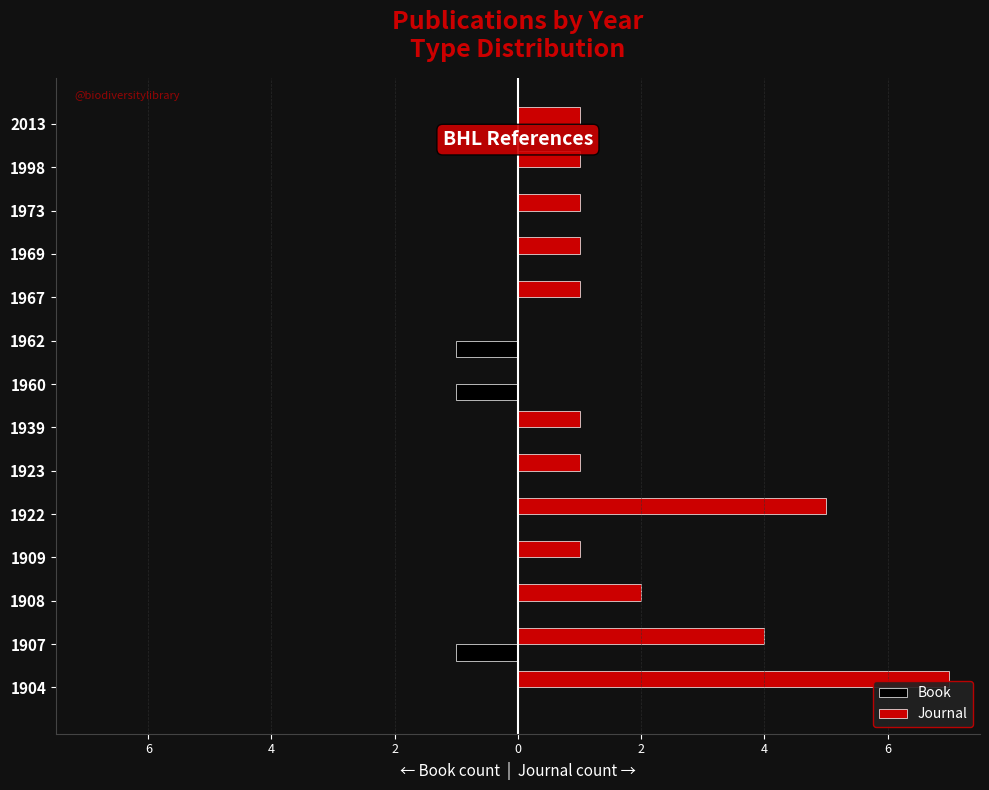

What is the difference between the highest and lowest values at 1998?

1